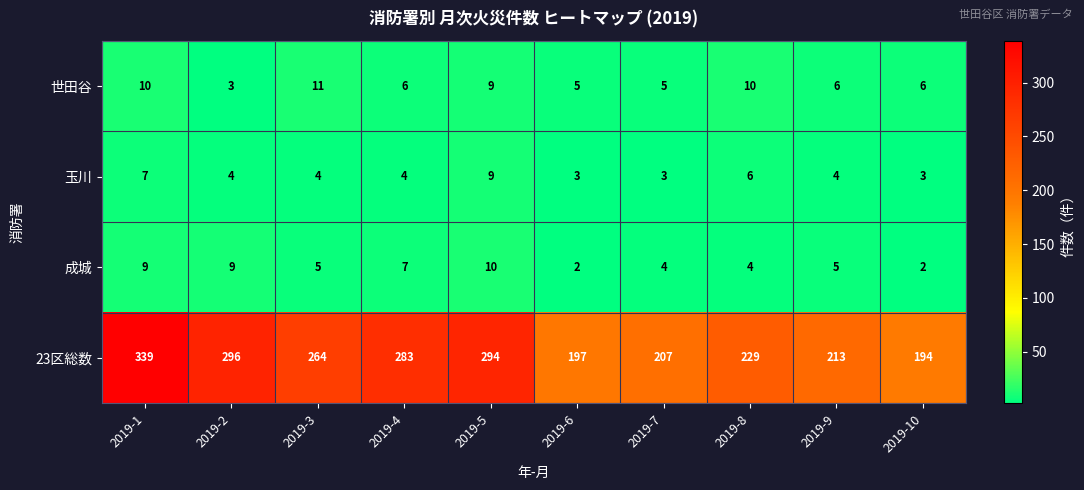

What is the maximum value shown in the chart?

339